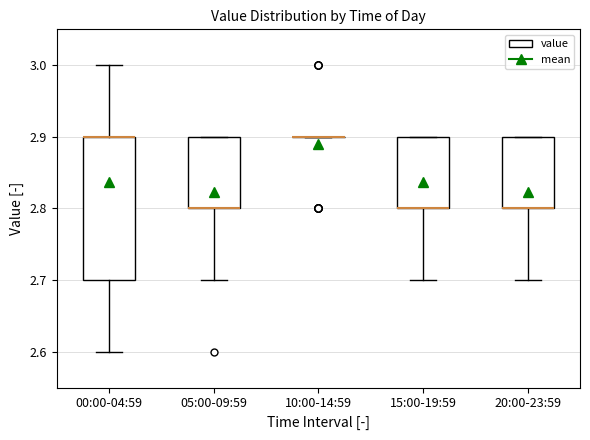

Where is the lower edge of the box for 15:00-19:59 on the y-axis? The values are not printed on the chart, so give them approximately, as read against the axis.

2.8